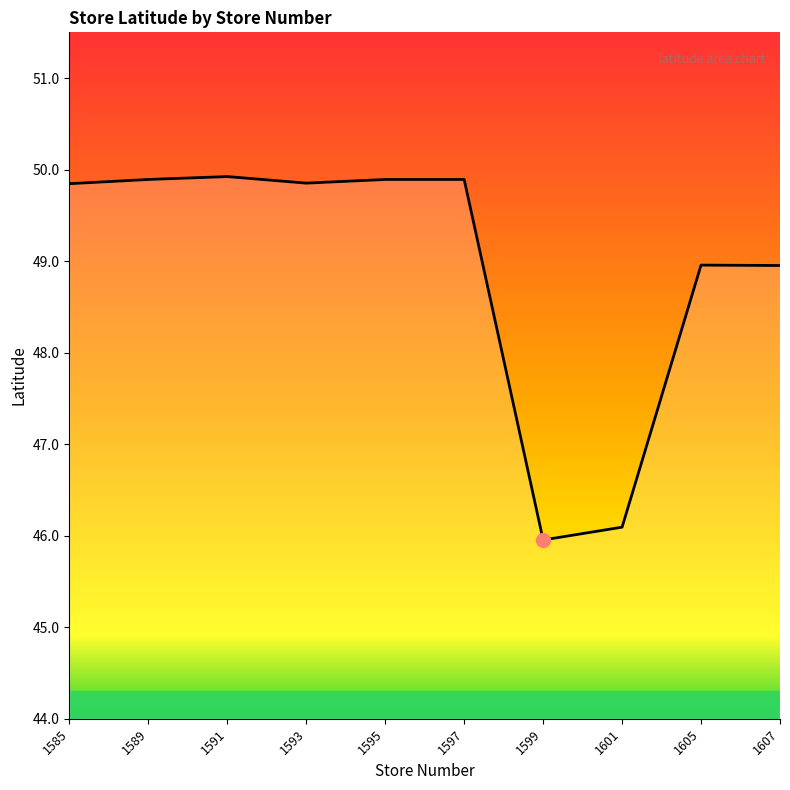

The value at 1591 is 26.4. True or false?

False